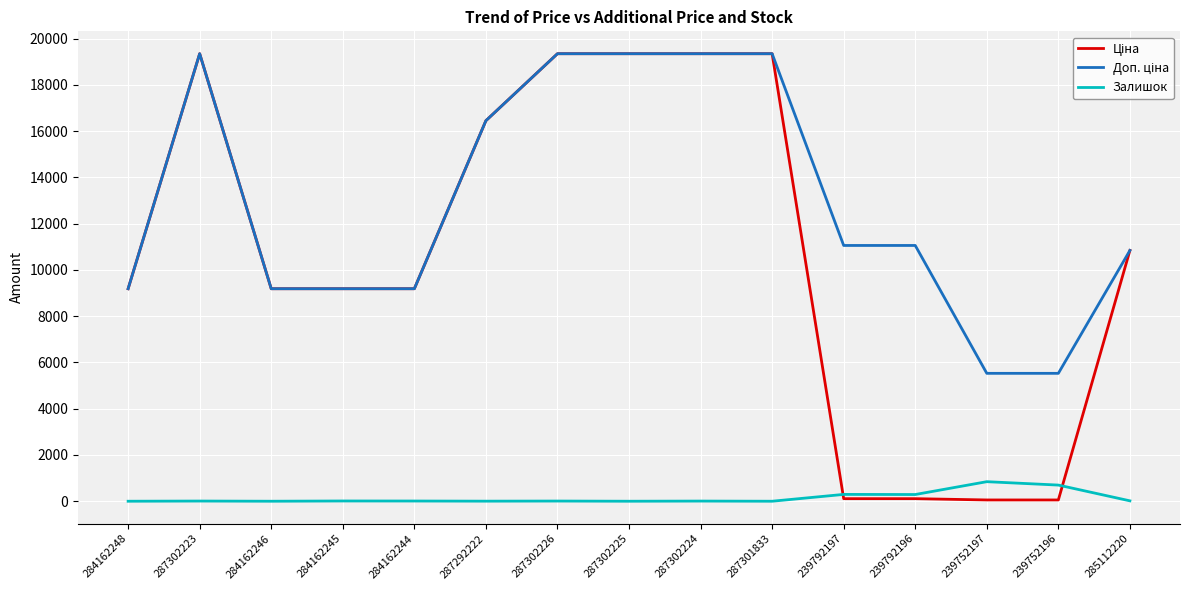

What is the total value across all series at 287302225?

38686.1